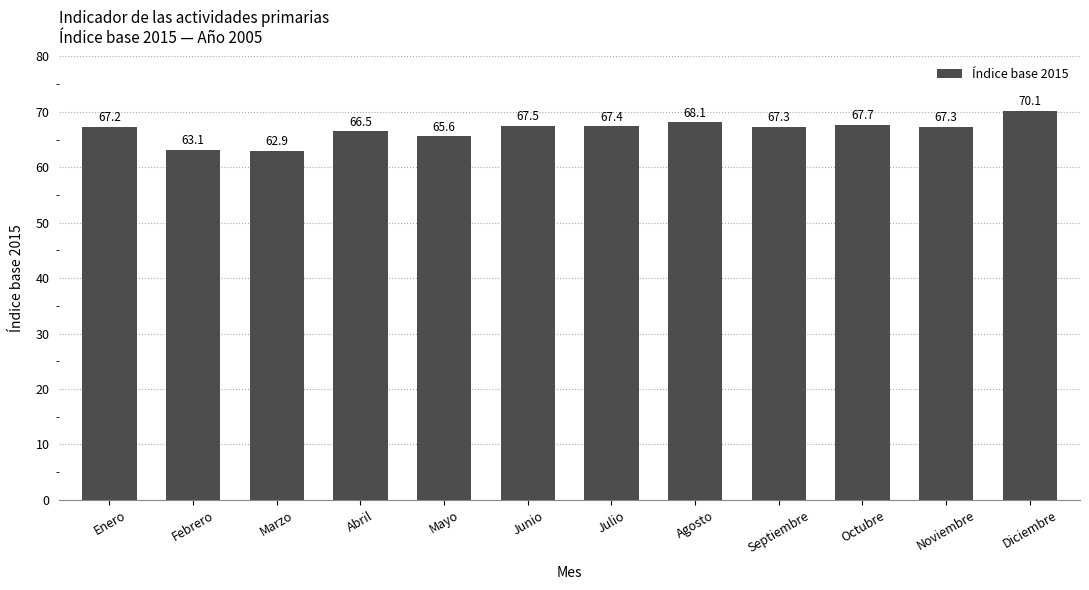

Count the number of categories in the chart.

12